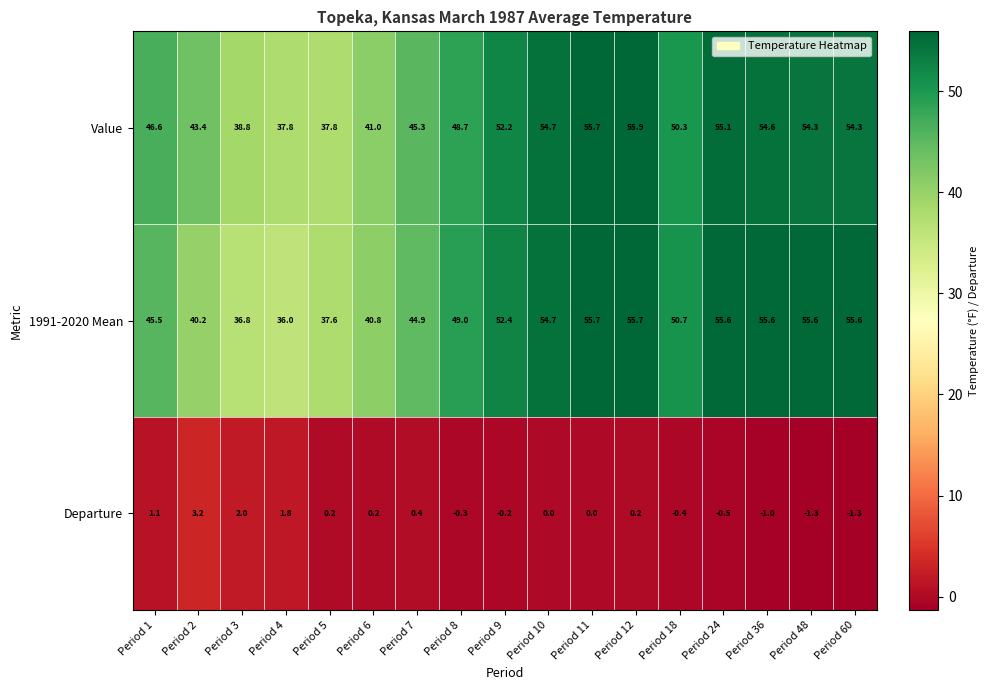

The value of 1991-2020 Mean at Period 9 is 52.4. True or false?

True